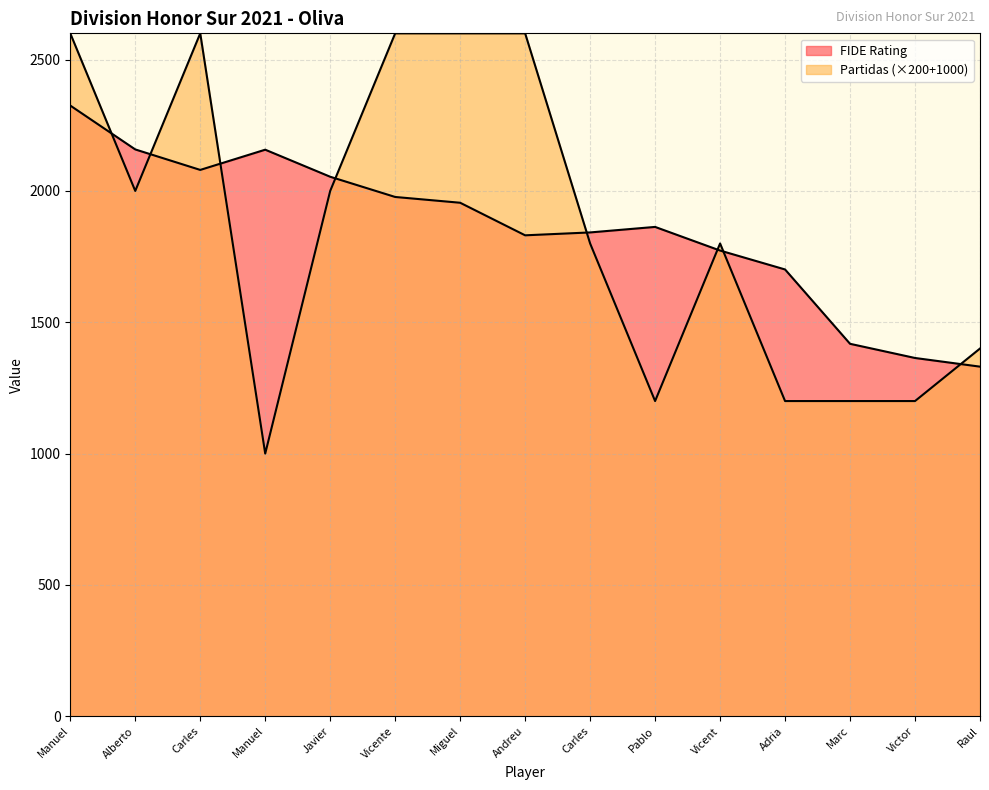

Where does the FIDE Rating series first go above 1863?

Manuel